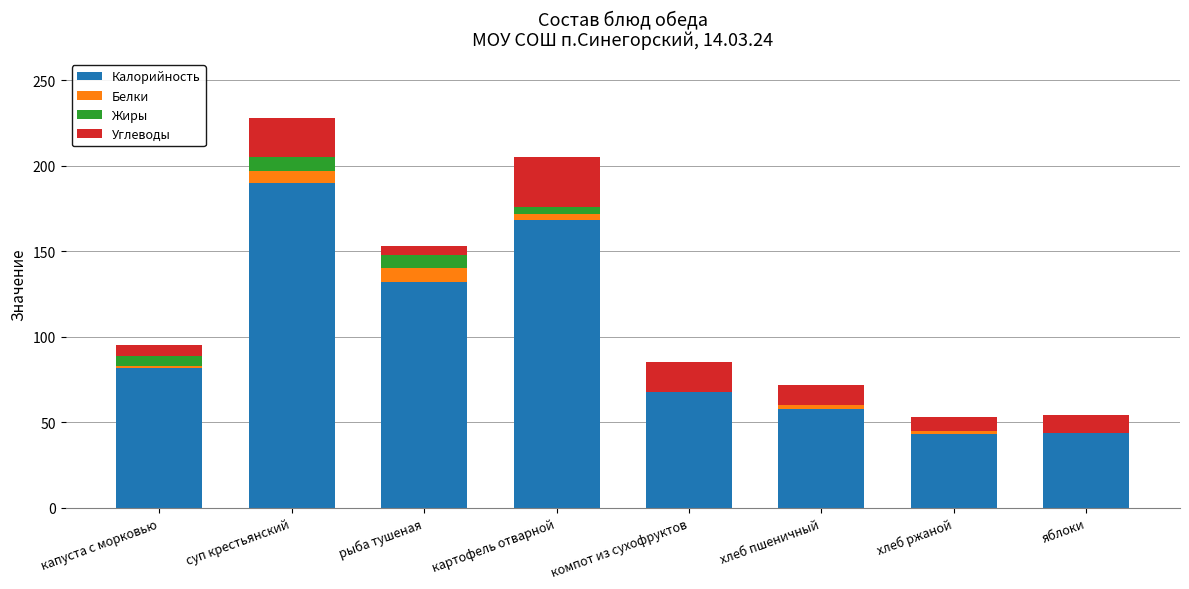

The Калорийность series shows 58 at хлеб пшеничный. True or false?

True